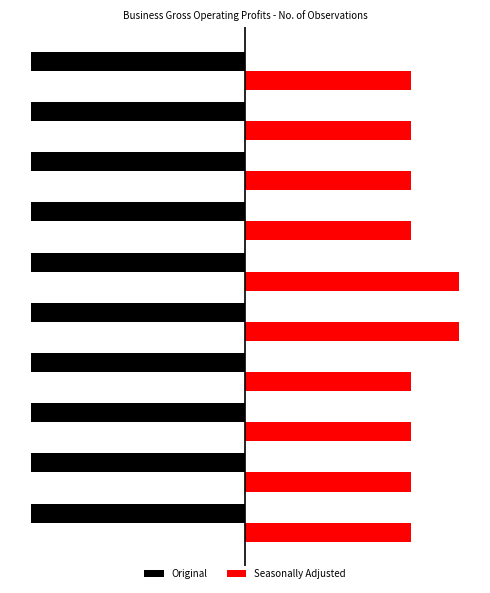

Reading right to left, extract all data points from this chart.

Original: 0.4	0.4	0.4	0.4	0.4	0.4	0.4	0.4	0.4	0.4
Seasonally Adjusted: 91.0	91.0	91.0	91.0	117.0	117.0	91.0	91.0	91.0	91.0